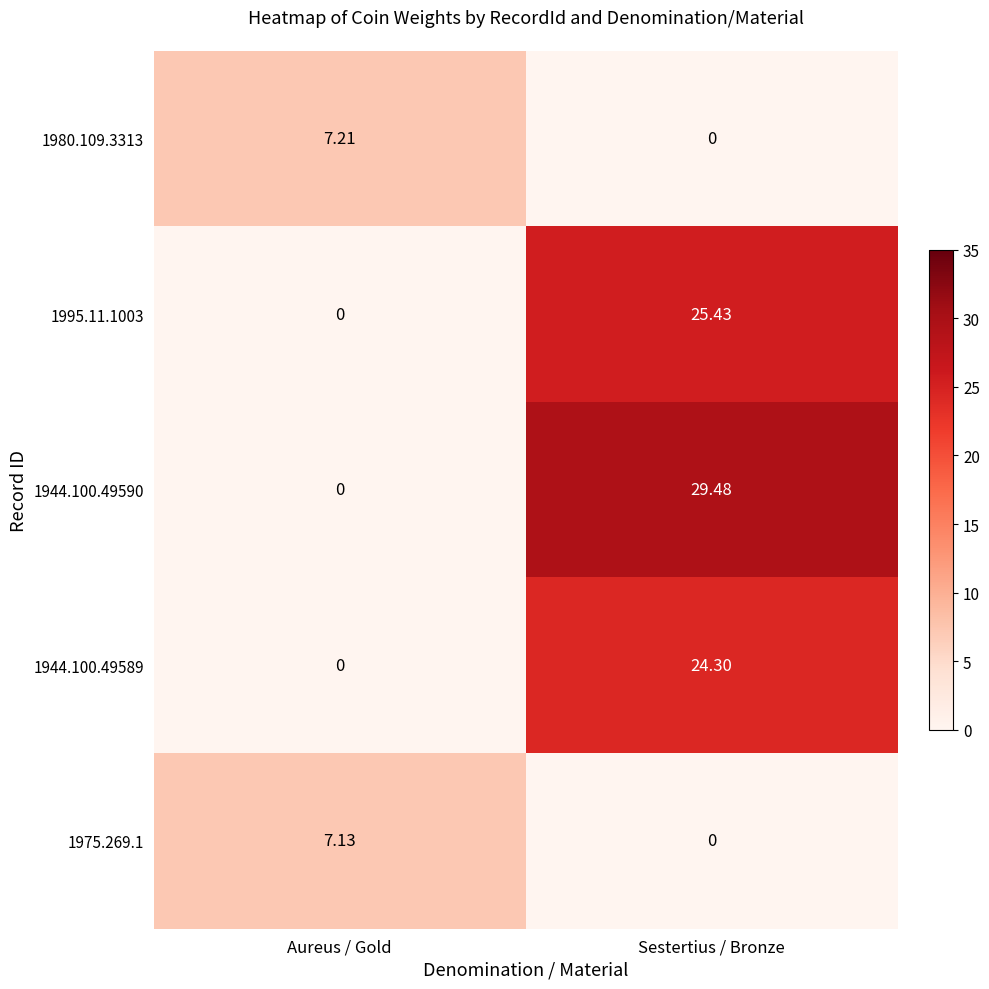

At which label is 1980.109.3313 closest to 3?

Sestertius / Bronze